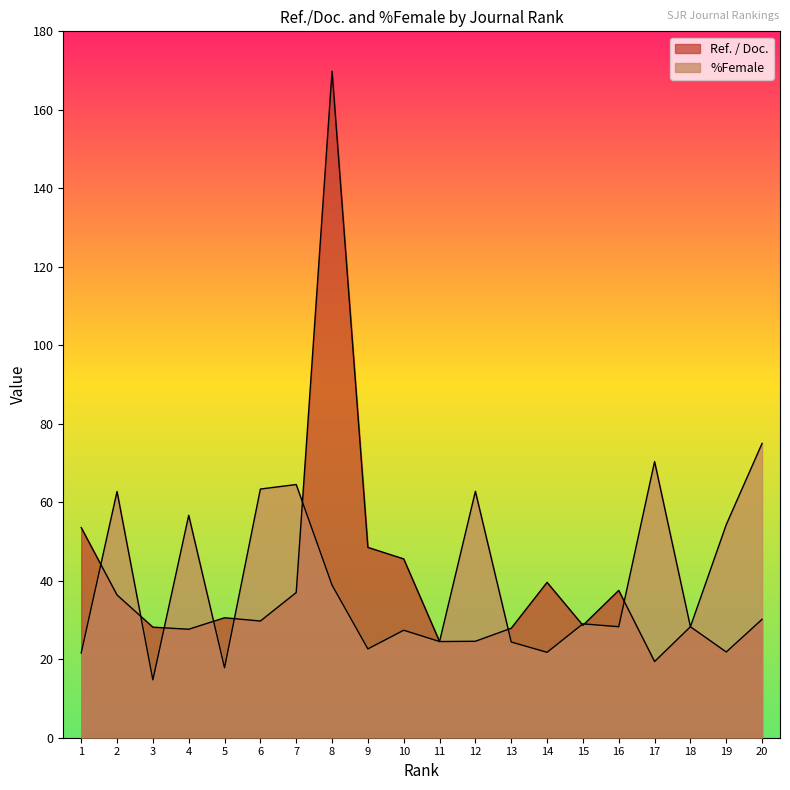

List the series in order of their overall mean, lowest first.

Ref. / Doc., %Female